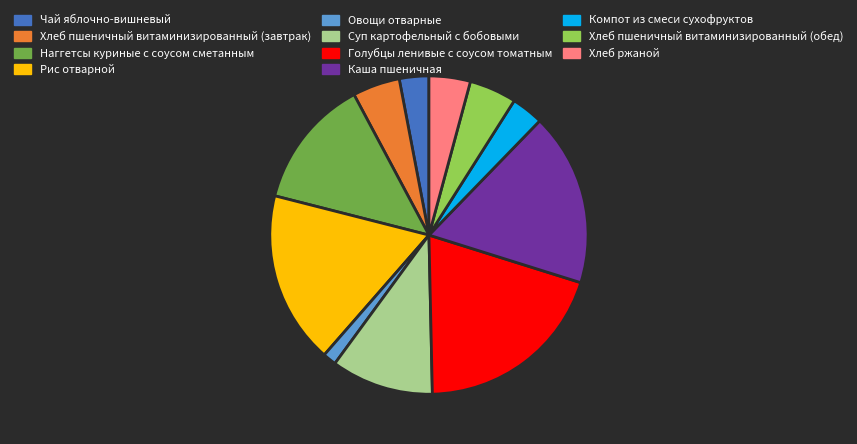

What is the smallest slice in the pie chart?

Овощи отварные